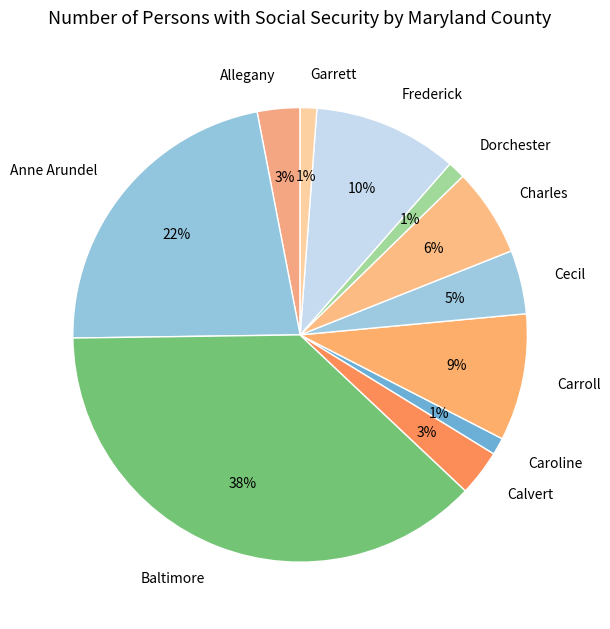

Between Carroll and Caroline, which is larger?

Carroll